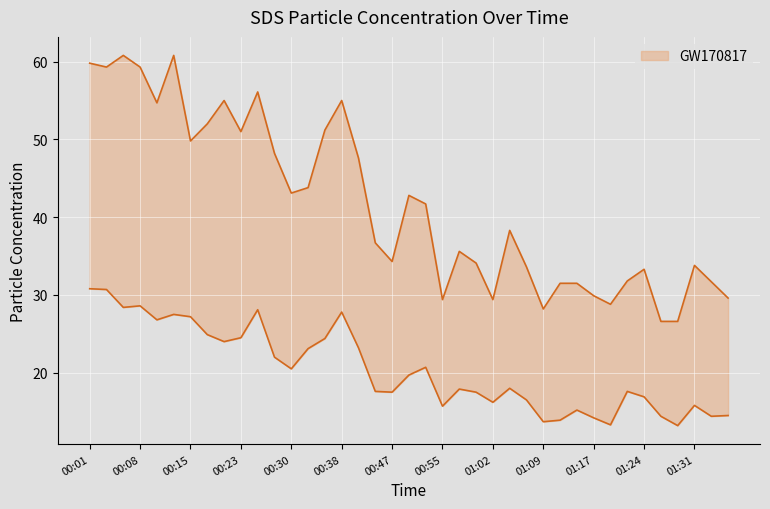

In SDS_P2, how many points are lower than both neighbors (excluding endpoints)?

11